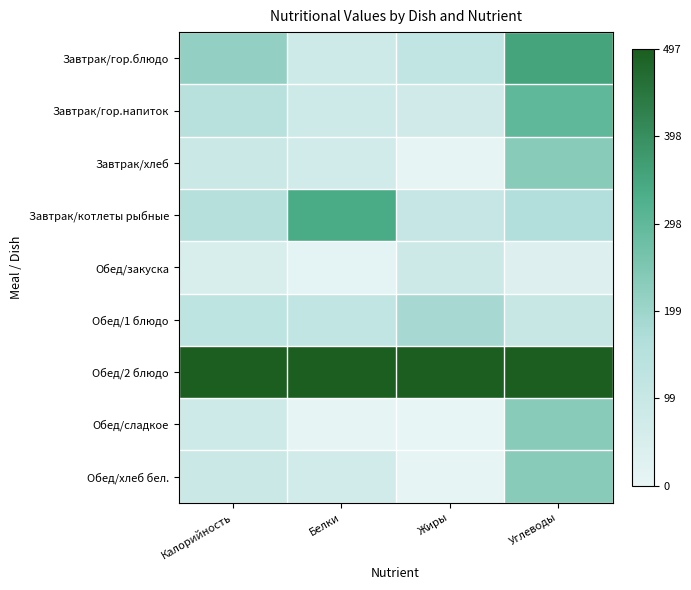

Which label corresponds to the smallest value in the chart?

Жиры